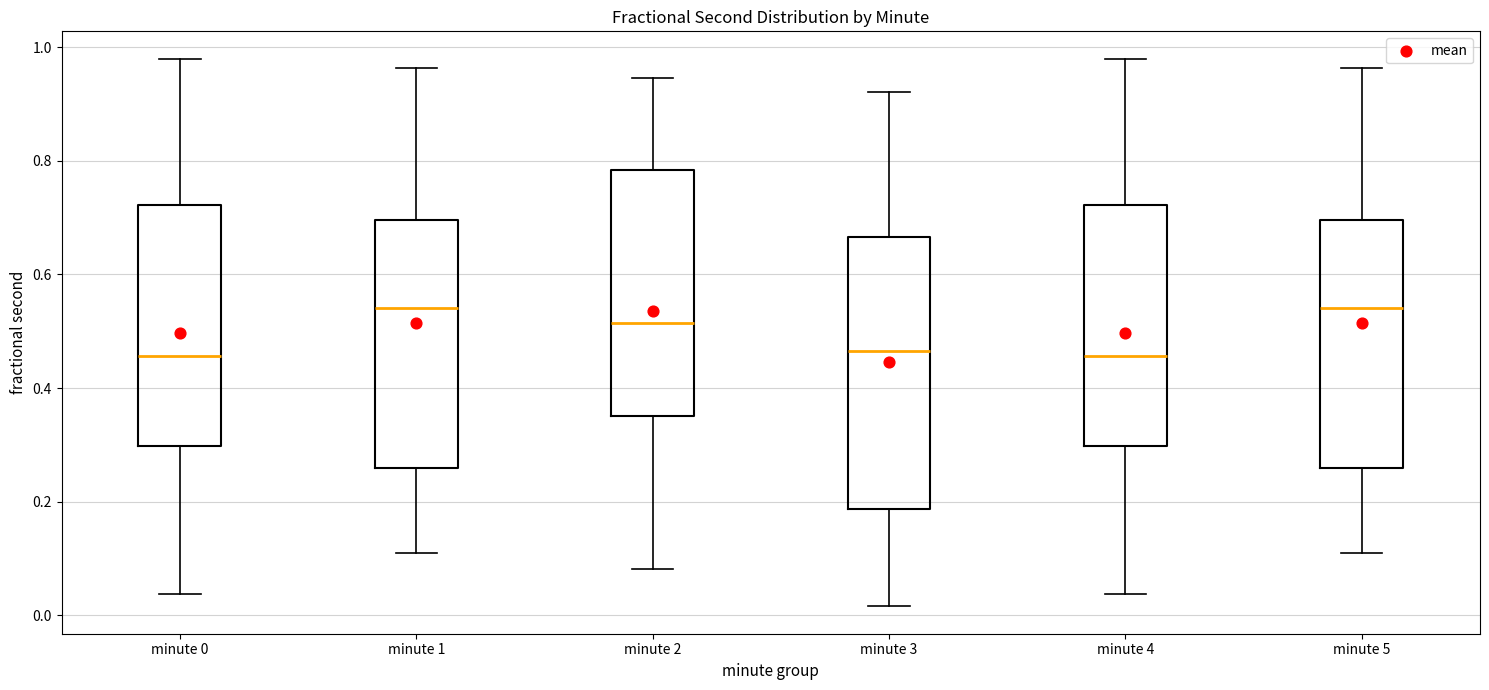

Comparing the boxes themselves (not the whiskers), which one is the tallest?

minute 3